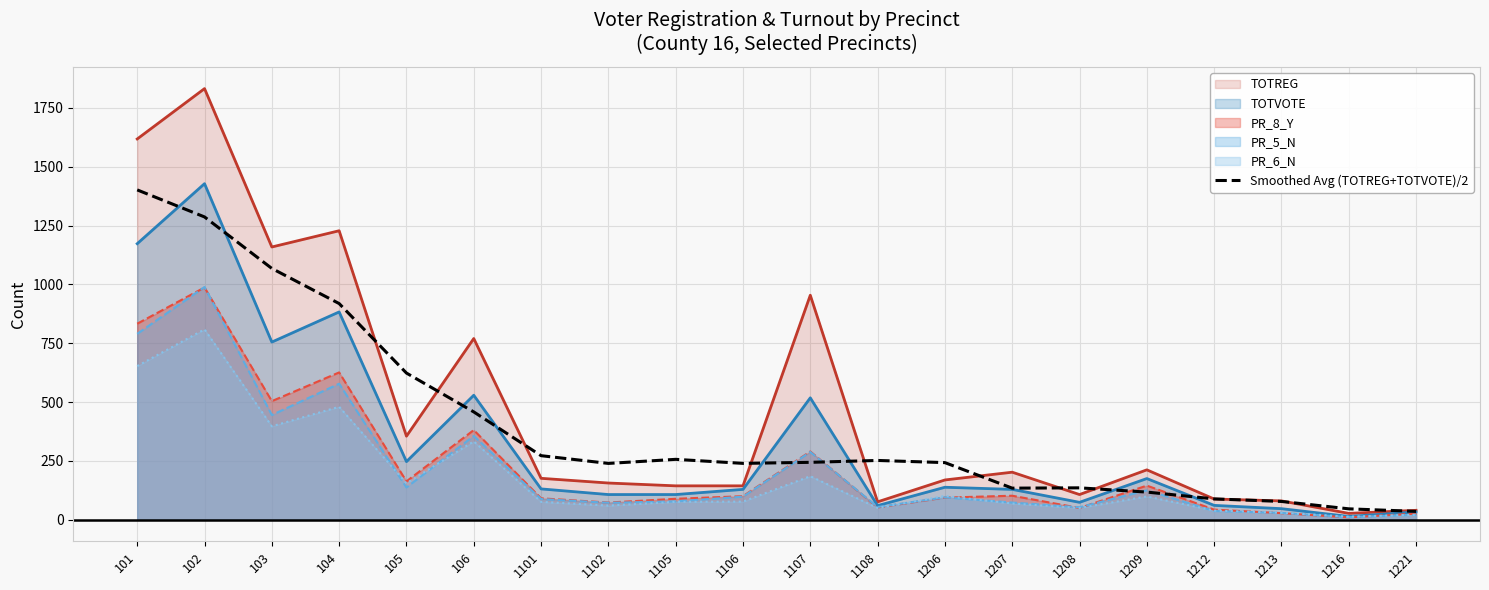

Does the chart display data point markers on the line(s)?

No